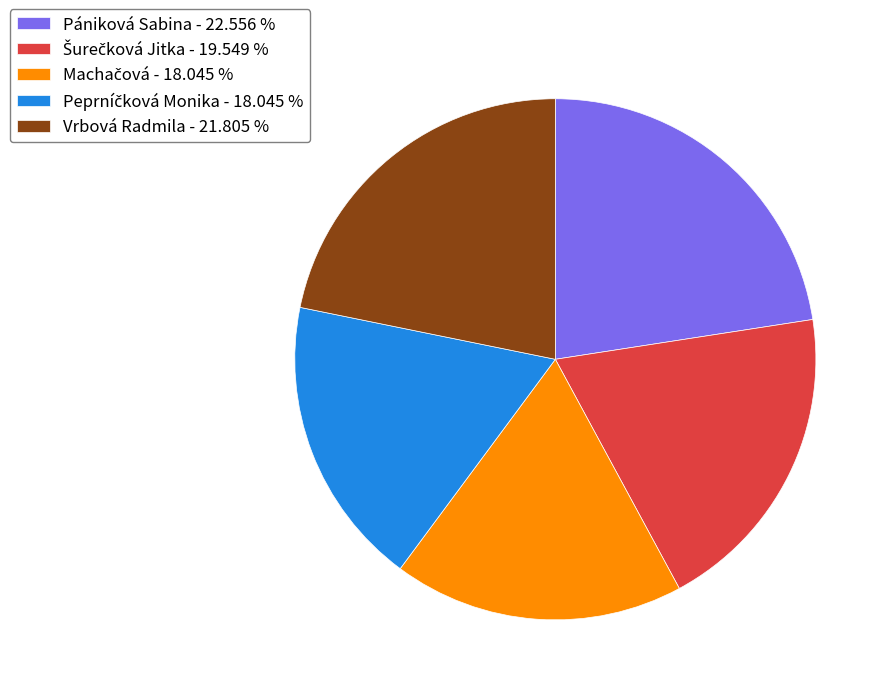

Which has a higher value, Pániková Sabina - 22.556 % or Vrbová Radmila - 21.805 %?

Pániková Sabina - 22.556 %